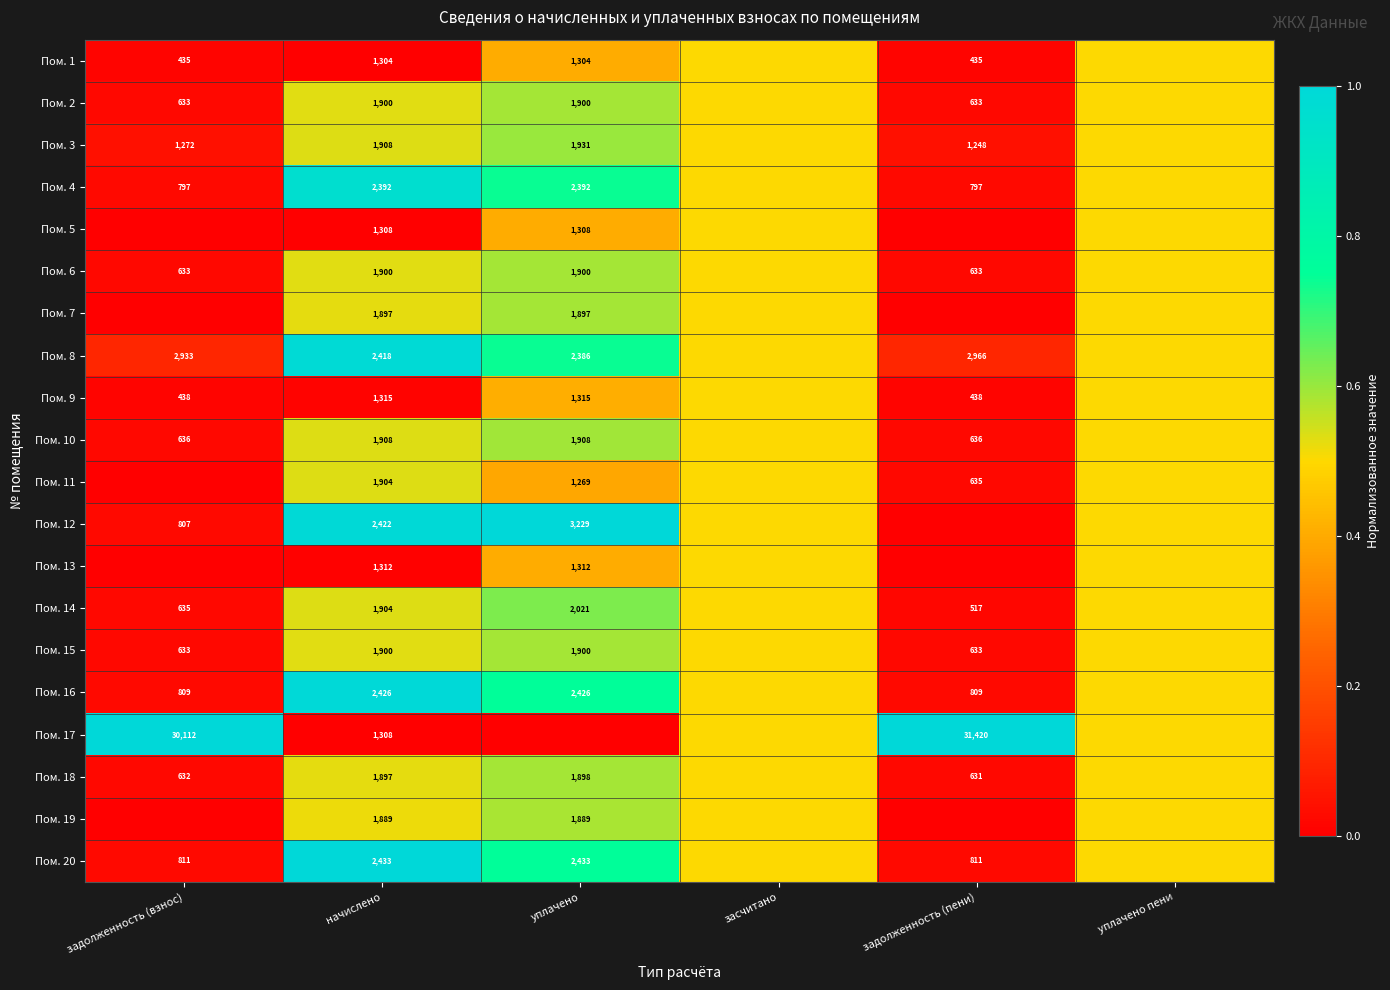

The value of Пом. 13 at уплачено is 433.1. True or false?

False